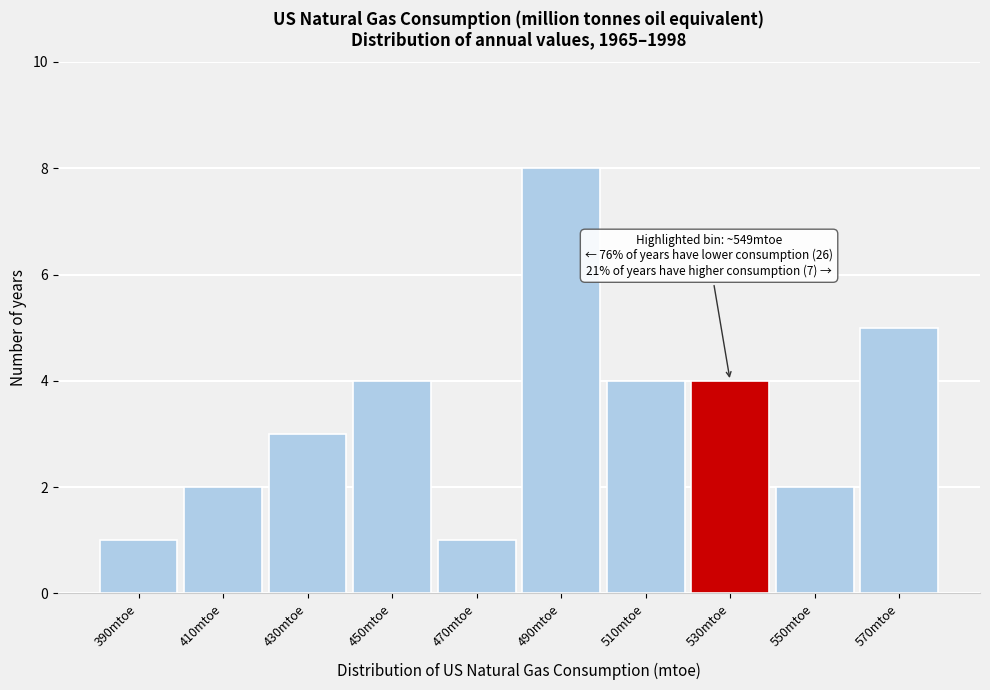

Reading left to right, transcribe all the data shown in this chart.

1	2	3	4	1	8	4	4	2	5